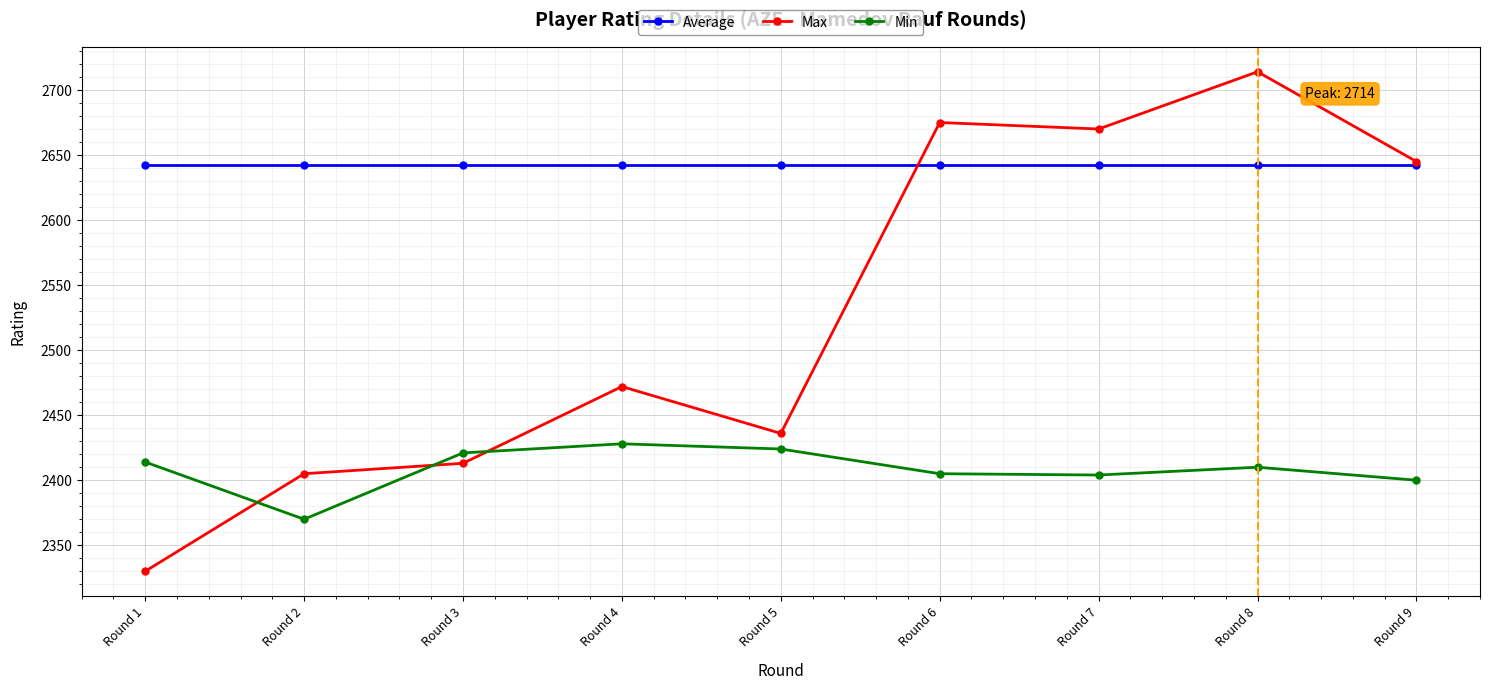

Rank the series by their maximum value, from highest to lowest.

Max, Average, Min